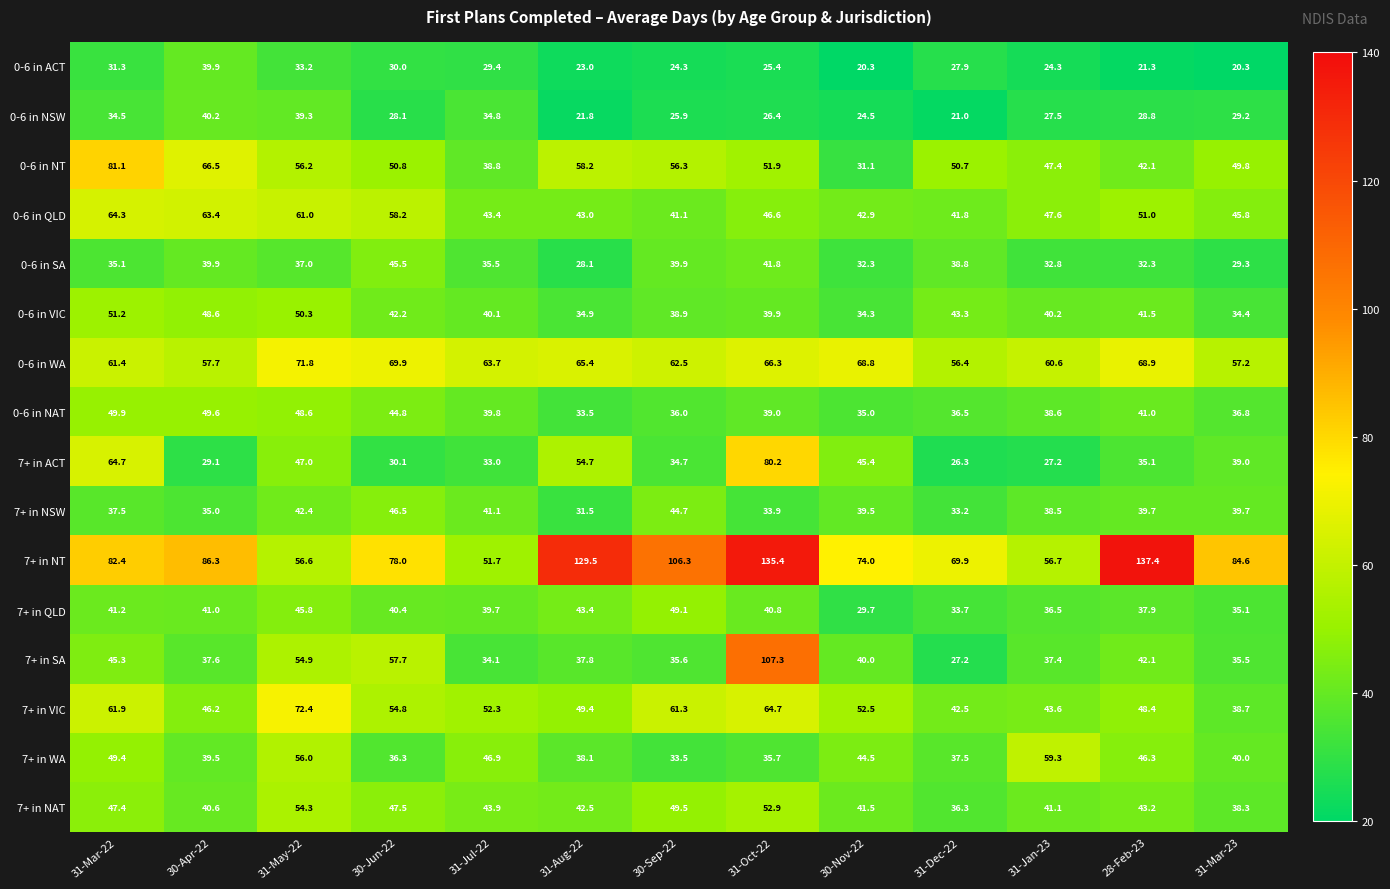

What is the total value across all series at 30-Apr-22?

761.1